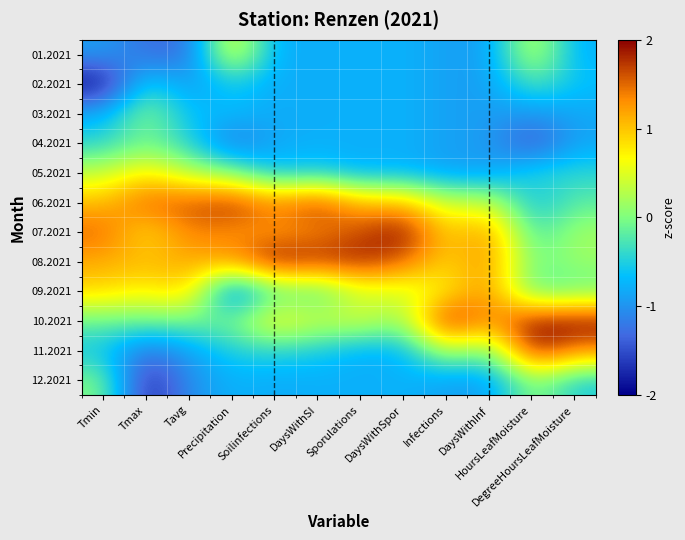

At which category is the sum across all series the highest?

Tmin